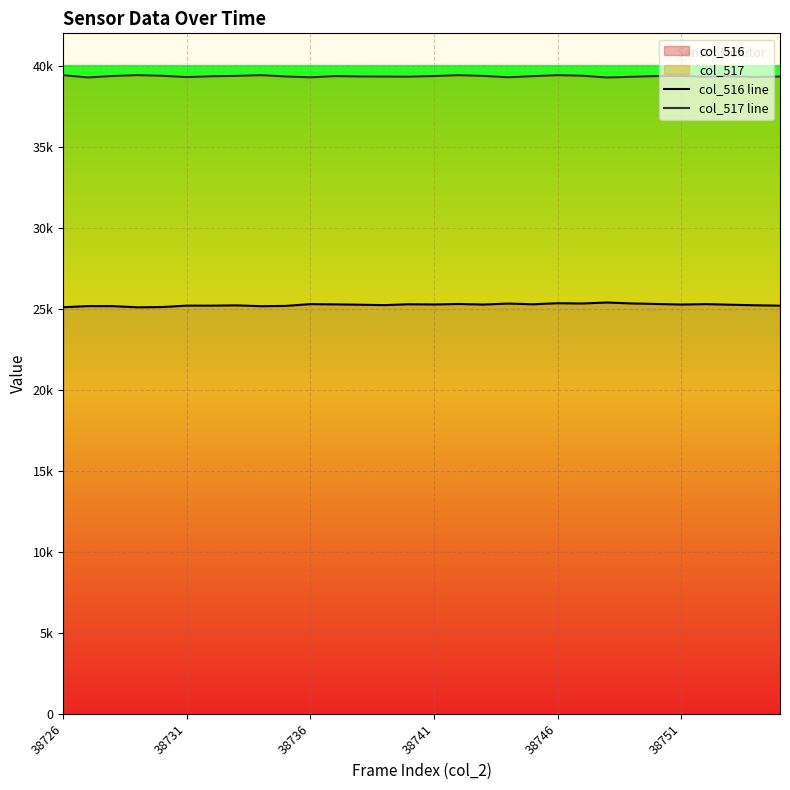

At which label does col_516 line first exceed 25262?

38736